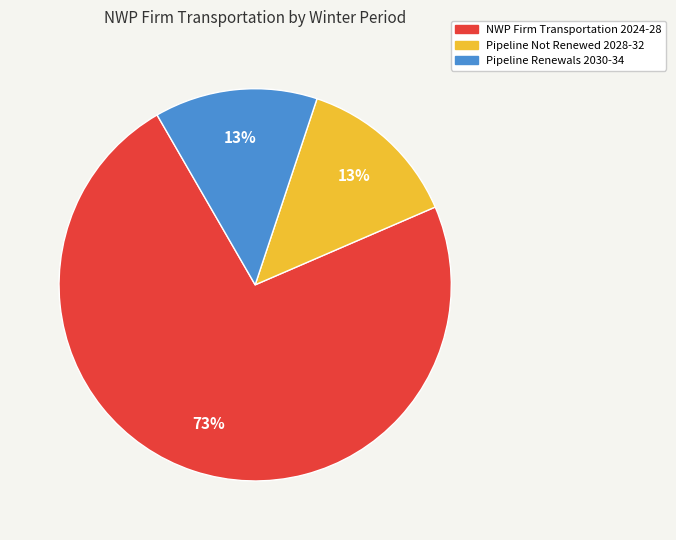

To the nearest percent, what is the average slice percentage?

33%